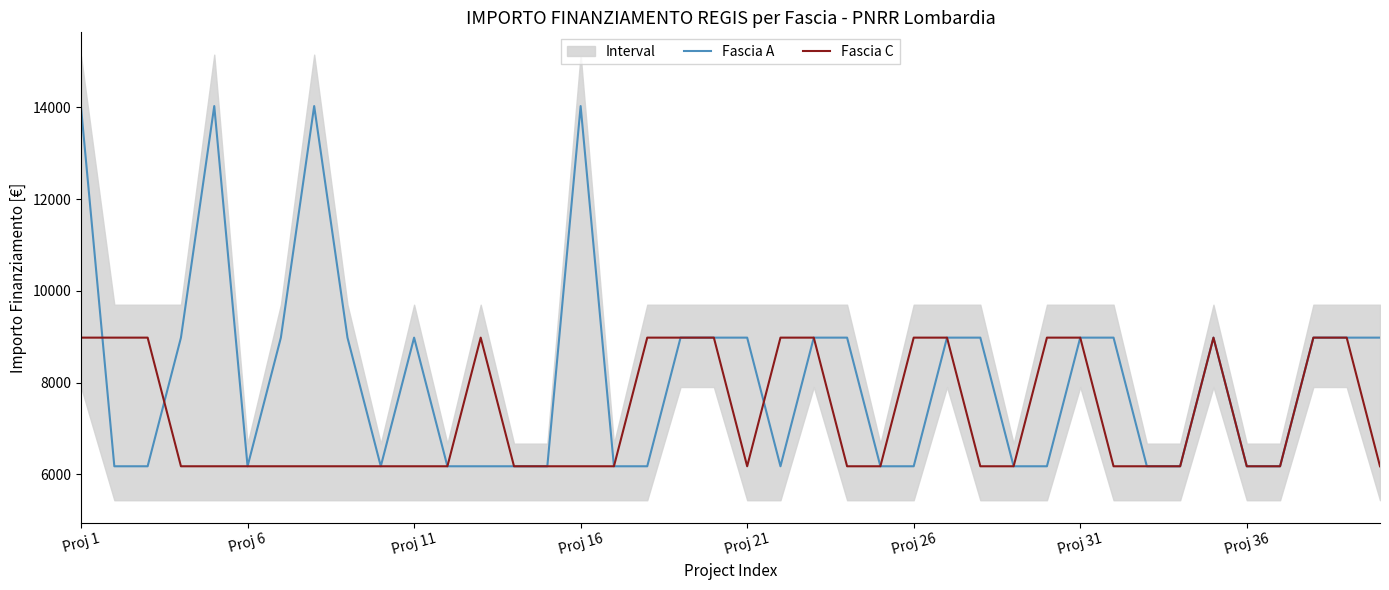

In Fascia C, how many points are higher than both neighbors (excluding endpoints)?

2